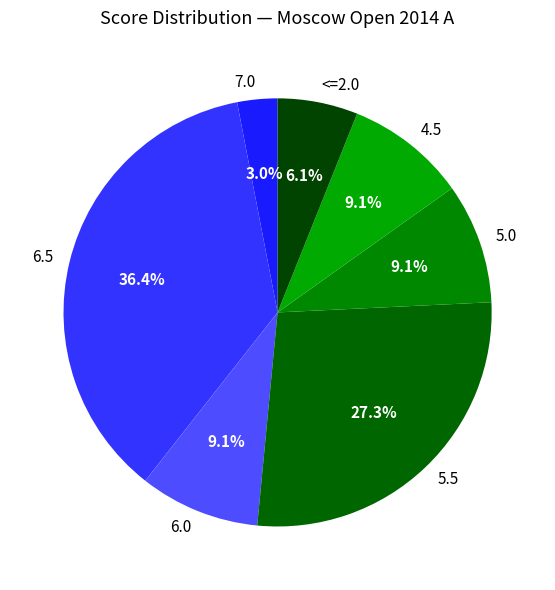

What percentage is the 4.5 slice, to the nearest percent?

9%